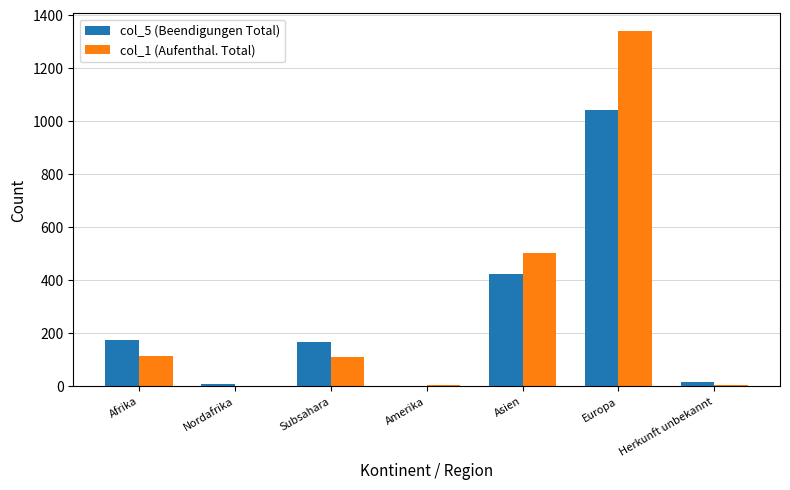

Is it true that col_5 (Beendigungen Total) equals 225 at Asien?

False